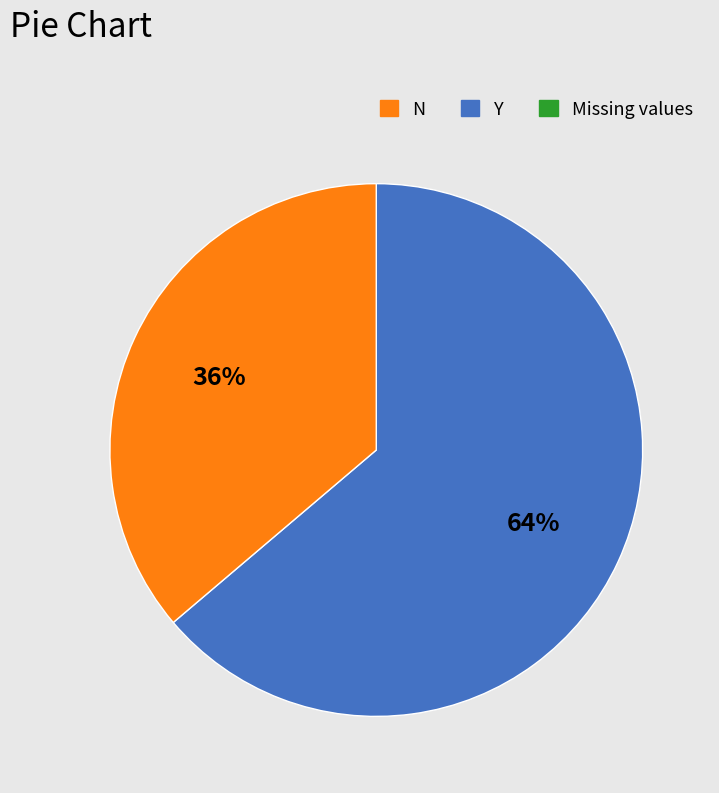

To the nearest percent, what is the average slice percentage?

50%